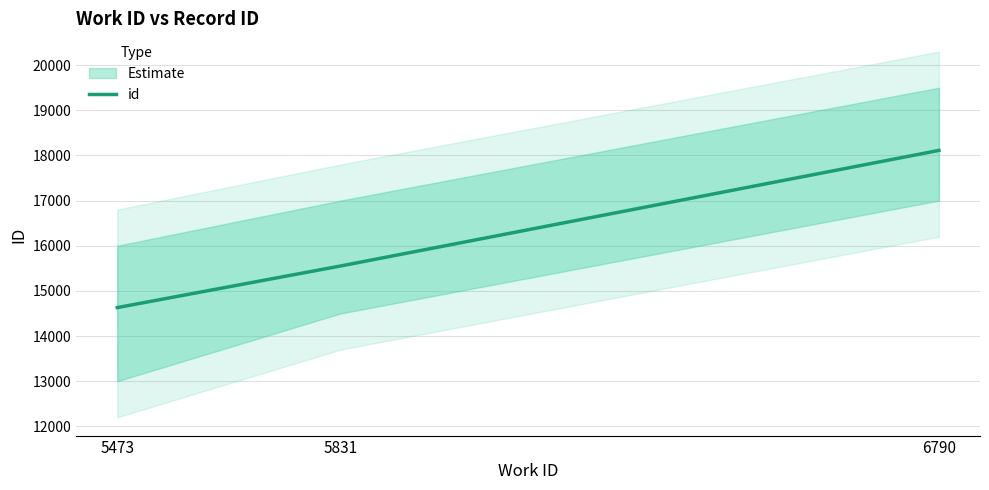

What is the difference between the maximum and second lowest values?

2560